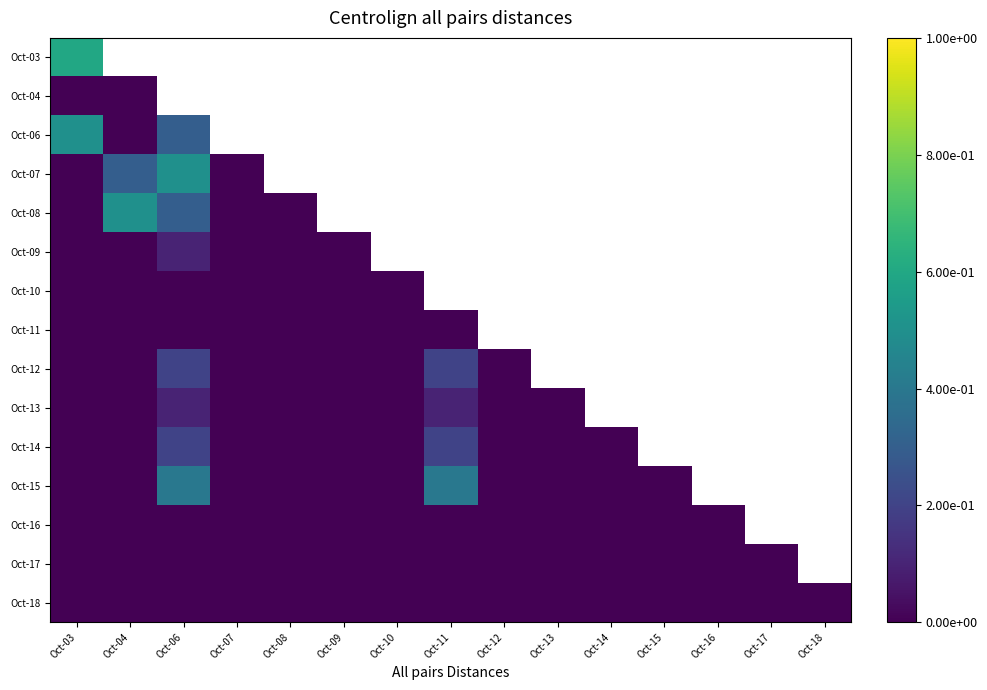

What is the total value across all series at Oct-03?

1.1